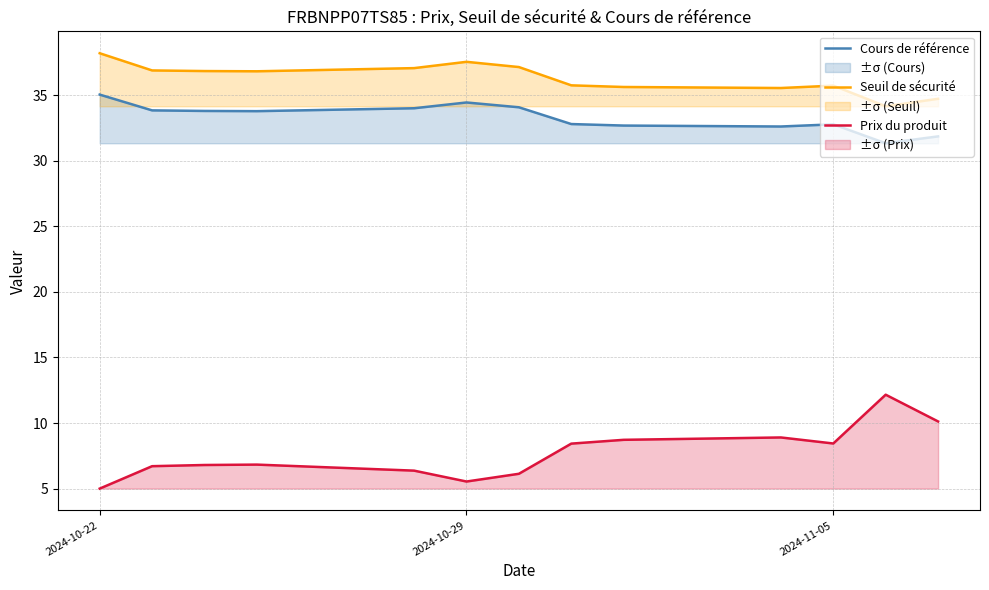

True or false: Seuil de sécurité and Prix du produit intersect in this chart.

False